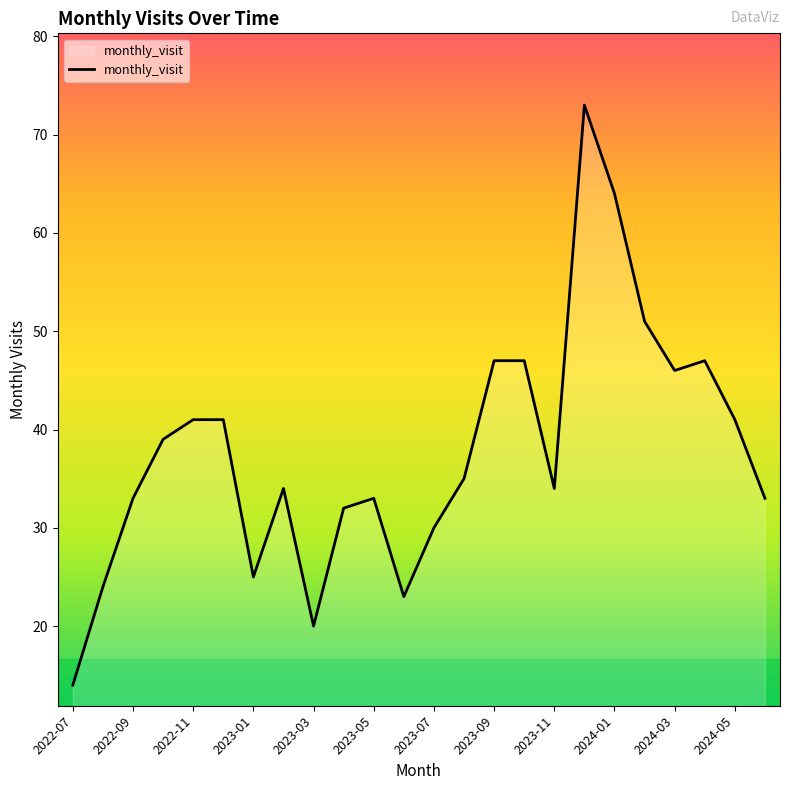

What is the maximum value shown in the chart?

73